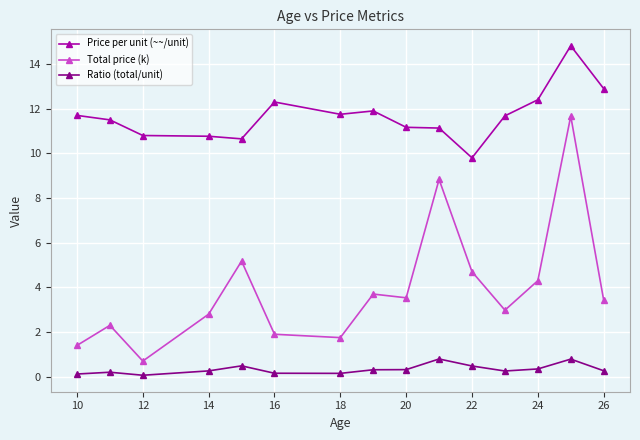

Which series has the largest total across all categories?

Price per unit (~~/unit)